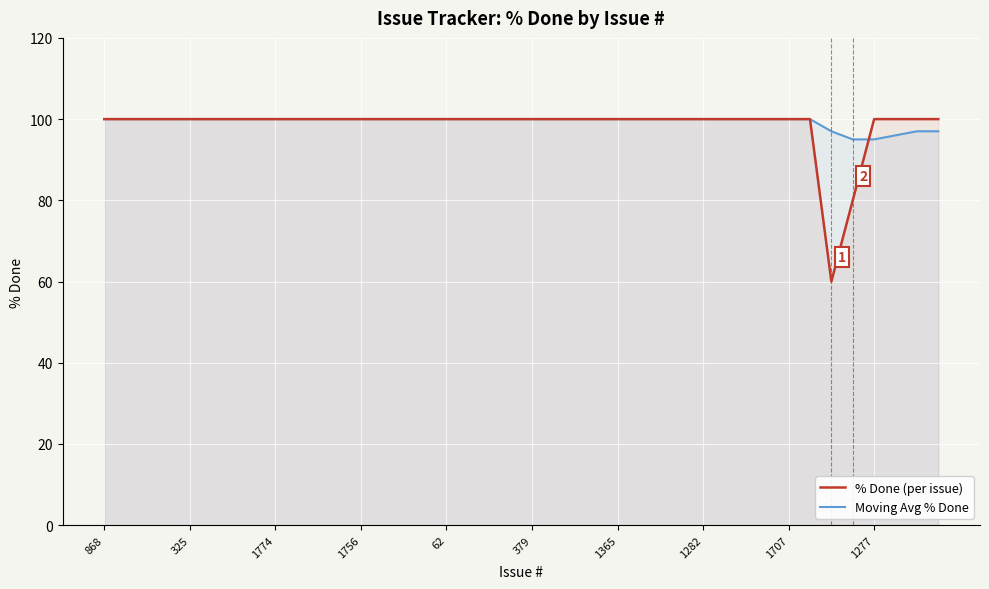

What is the difference between the maximum and minimum values in the Moving Avg % Done series?

5